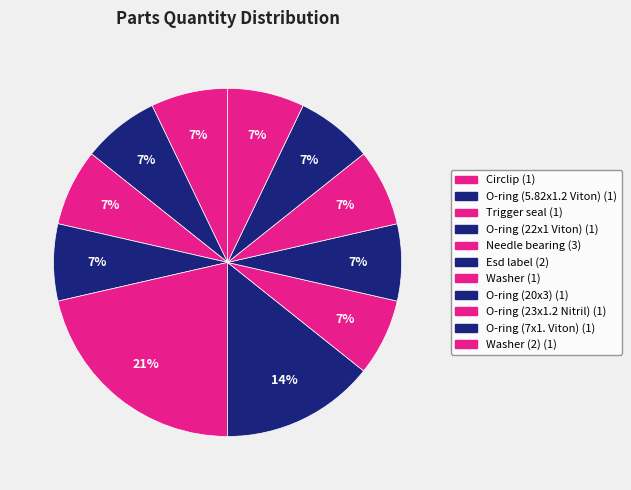

Which category has the smallest portion of the pie?

Circlip